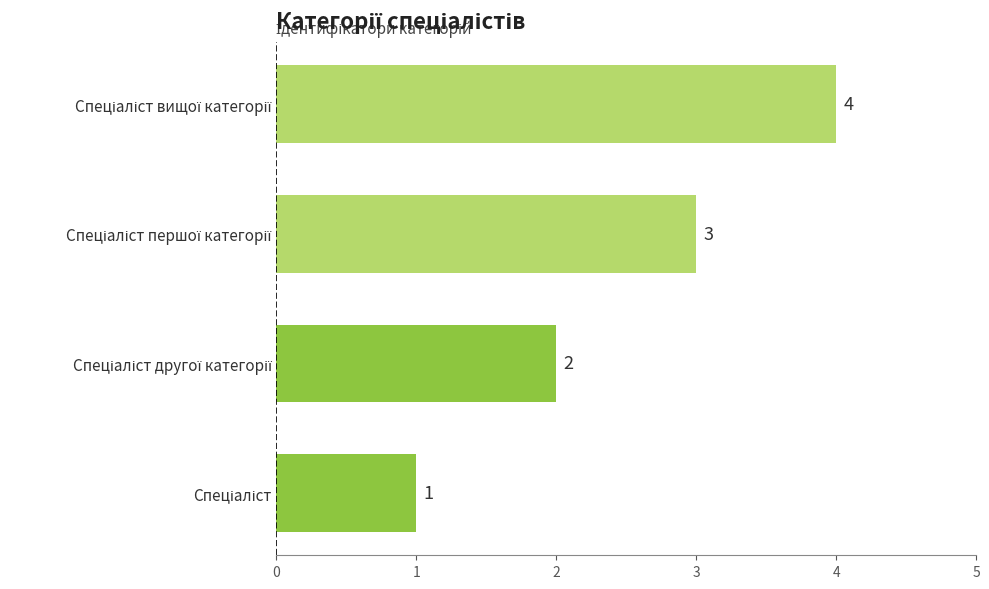

What is the sum of all values?

10